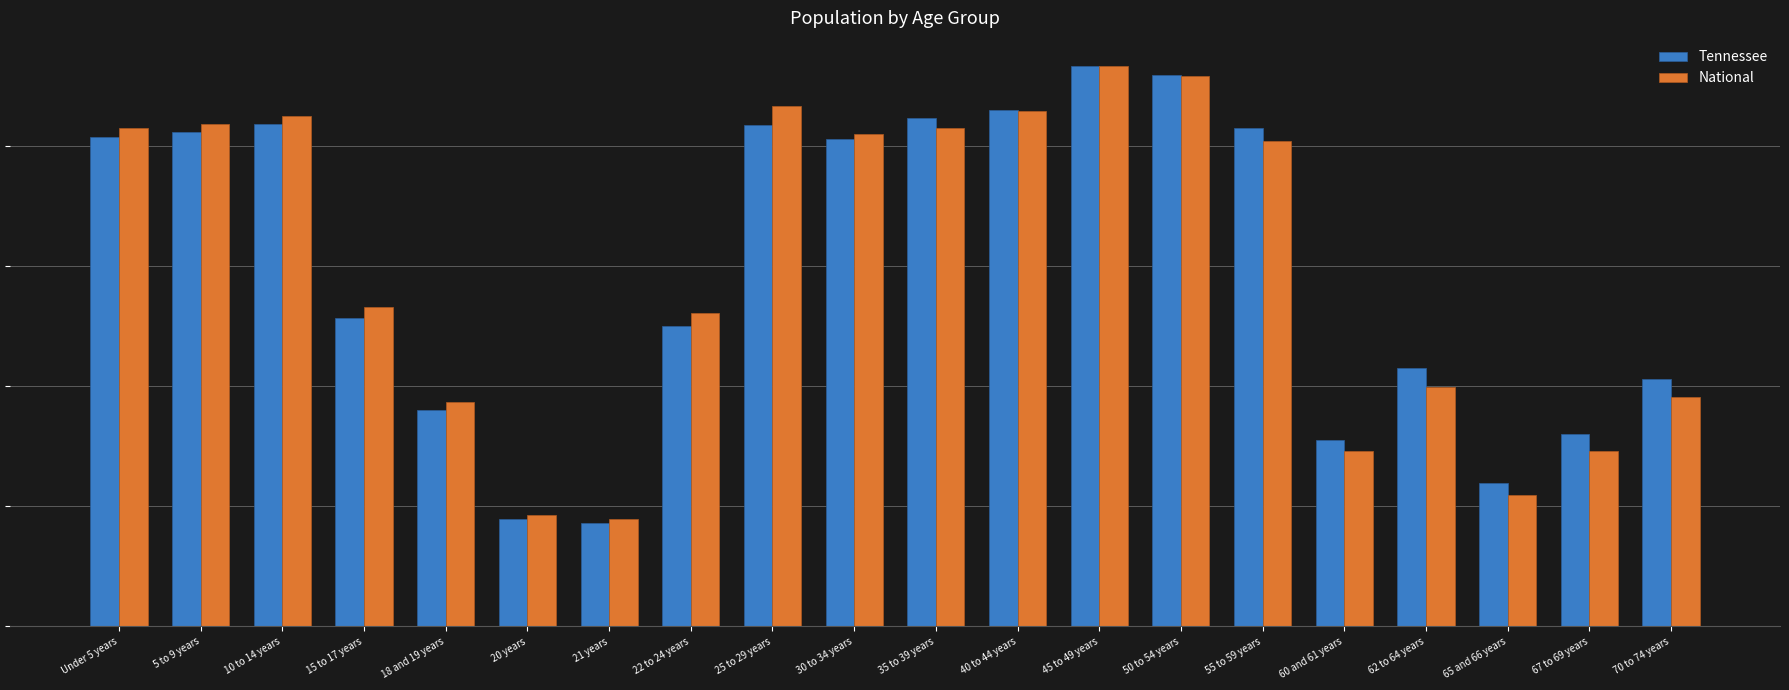

Does the chart contain any negative values?

No